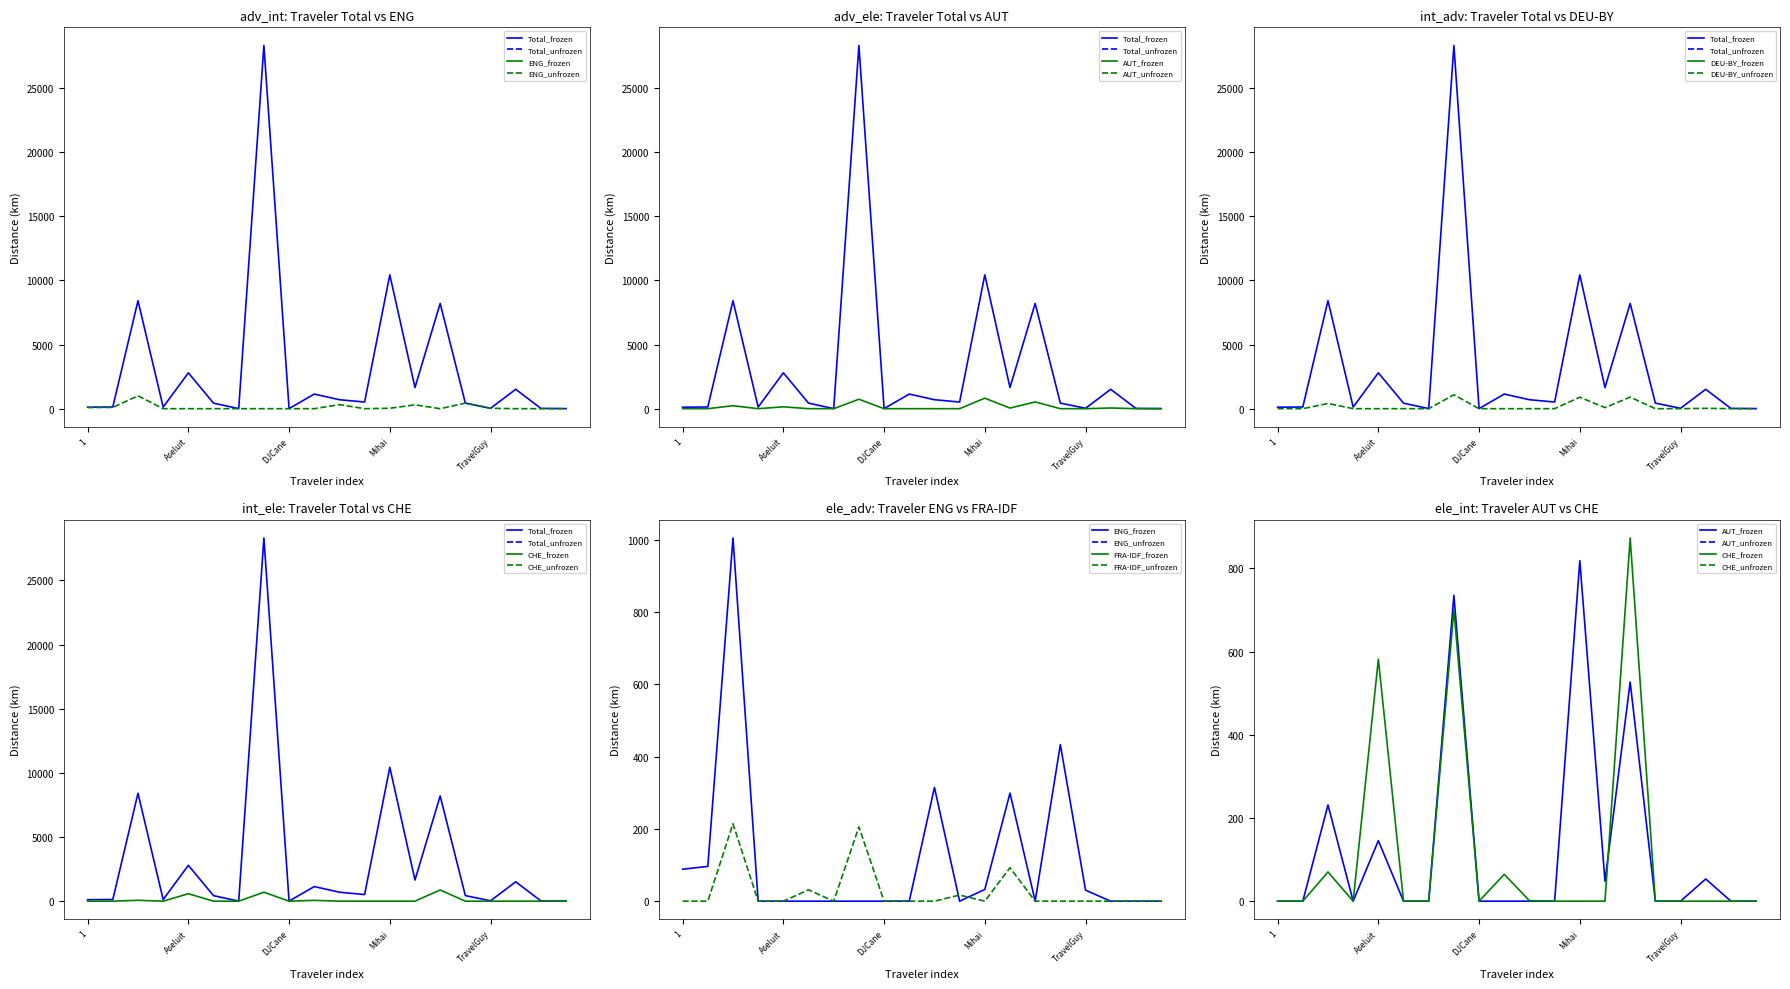

The value of FRA-IDF at DJCane is -102.4. True or false?

False